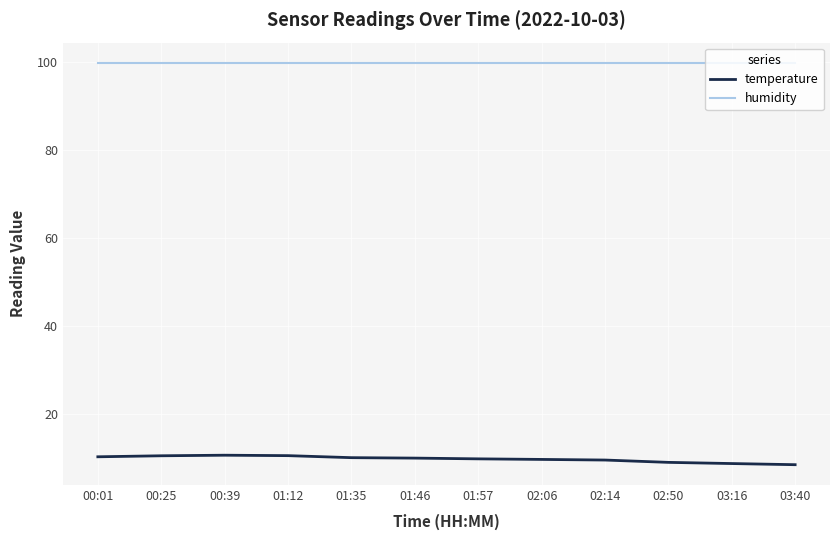

What position from the left is 00:01?

1